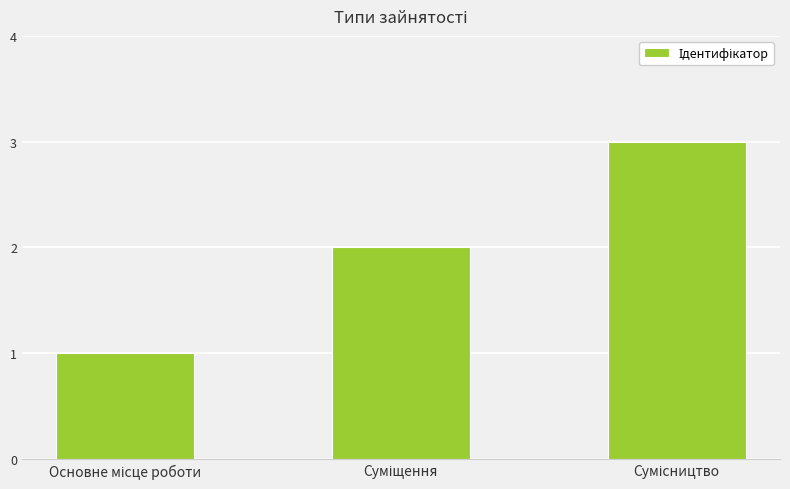

What is the maximum value shown in the chart?

3